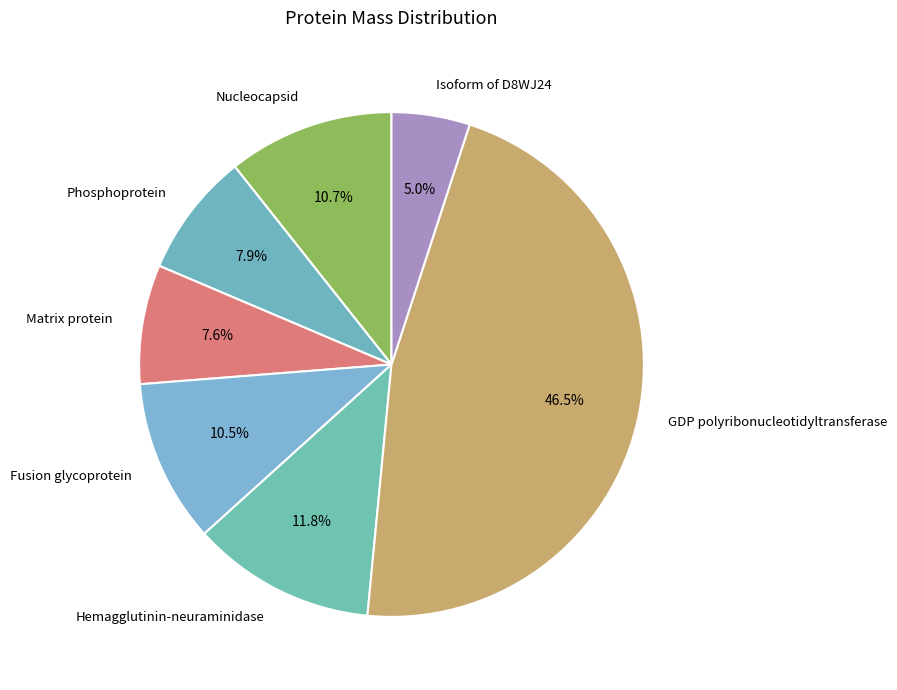

Approximately how many times larger is the value at GDP polyribonucleotidyltransferase compared to Isoform of D8WJ24?

9.3